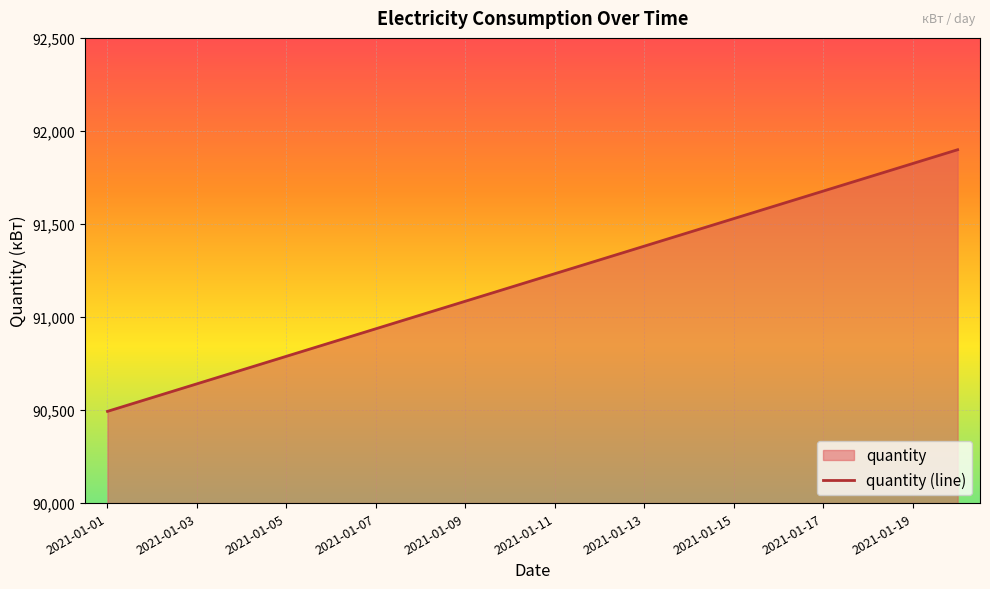

What is the difference between the maximum and second lowest values?

1332